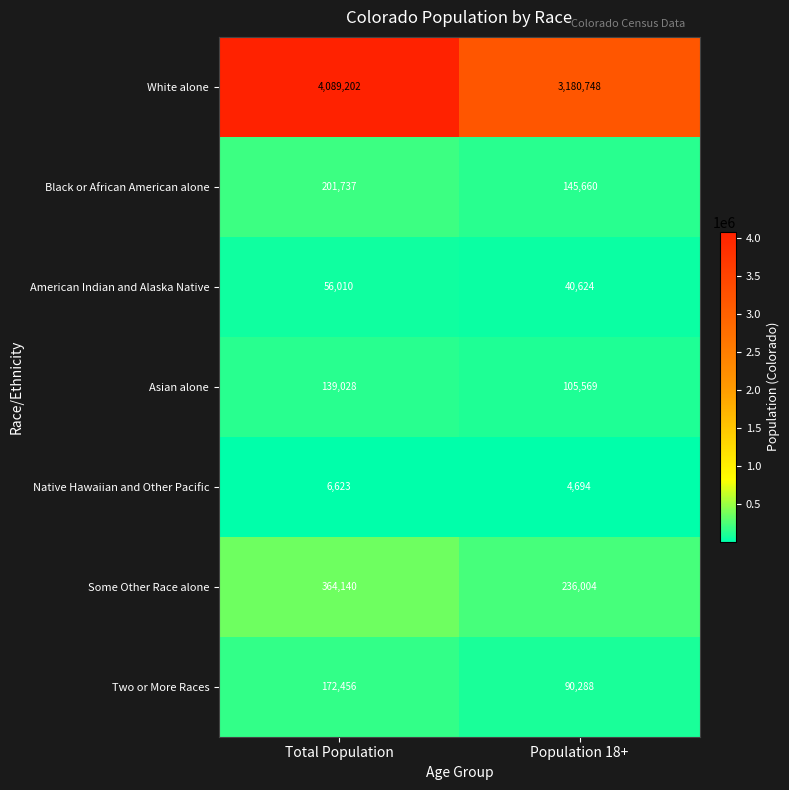

How many series are shown in this chart?

7